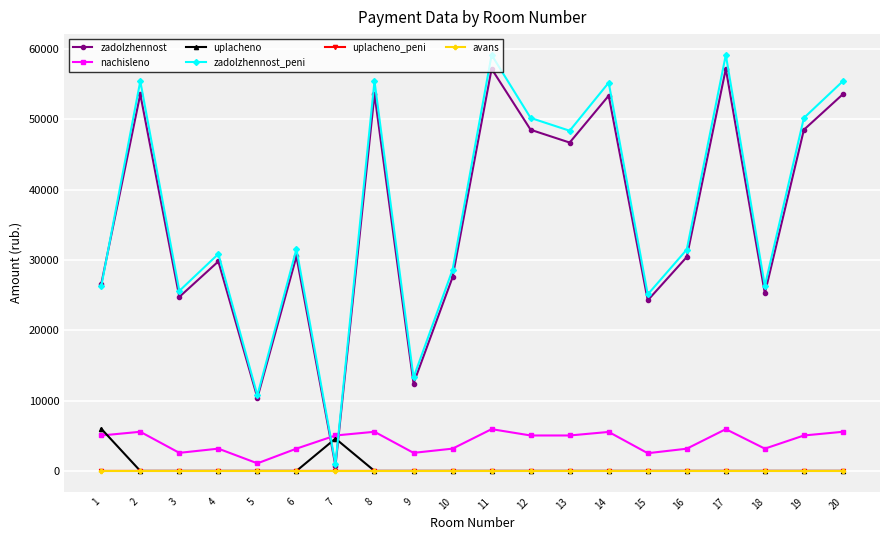

What is the value of the zadolzhennost point at the 10th from the left?

27533.7